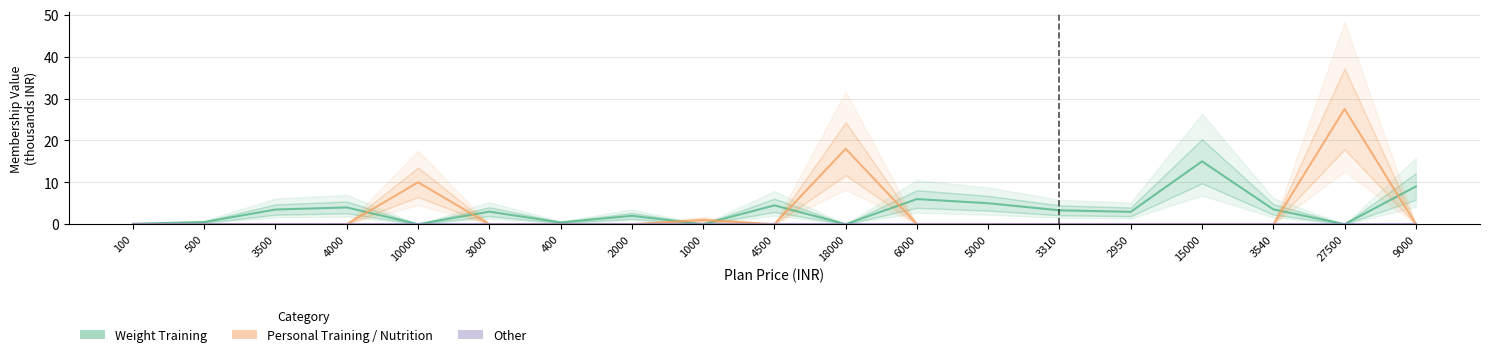

Reading left to right, list all the values displayed in this chart.

Weight Training: 100=0.1	500=0.5	3500=3.5	4000=4.0	10000=0.0	3000=3.0	400=0.4	2000=2.0	1000=0.0	4500=4.5	18000=0.0	6000=6.0	5000=5.0	3310=3.3	2950=3.0	15000=15.0	3540=3.5	27500=0.0	9000=9.0
Personal Training / Nutrition: 100=0.0	500=0.0	3500=0.0	4000=0.0	10000=10.0	3000=0.0	400=0.0	2000=0.0	1000=1.0	4500=0.0	18000=18.0	6000=0.0	5000=0.0	3310=0.0	2950=0.0	15000=0.0	3540=0.0	27500=27.5	9000=0.0
Other: 100=0.0	500=0.0	3500=0.0	4000=0.0	10000=0.0	3000=0.0	400=0.0	2000=0.0	1000=0.0	4500=0.0	18000=0.0	6000=0.0	5000=0.0	3310=0.0	2950=0.0	15000=0.0	3540=0.0	27500=0.0	9000=0.0